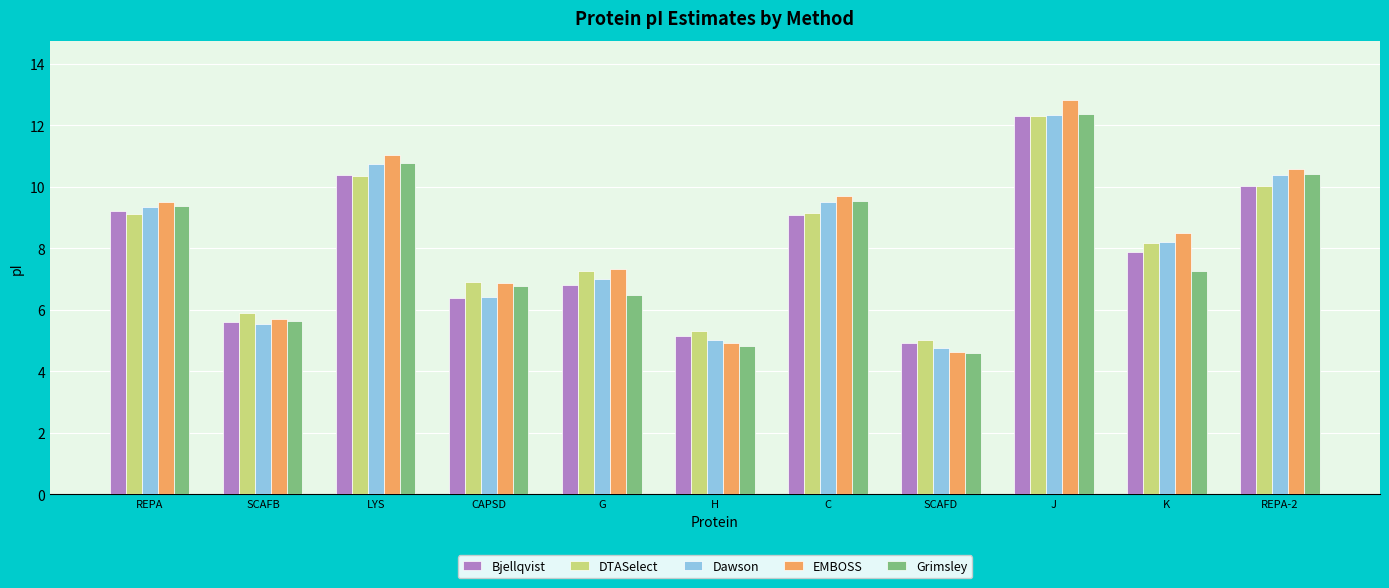

Which series changed the most between REPA and J?

EMBOSS